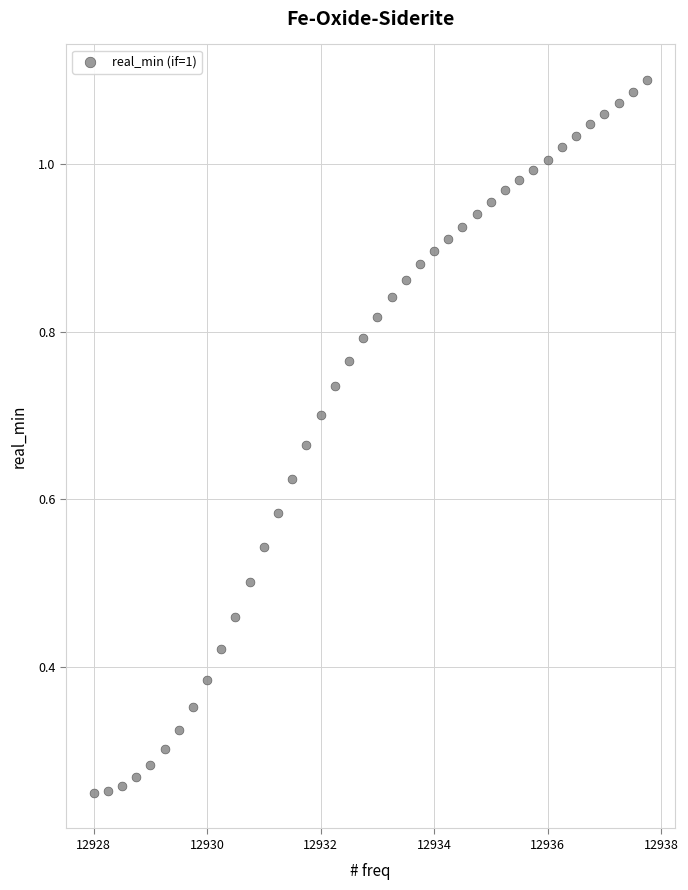

What is the range of X values (max minus min)?

9.8